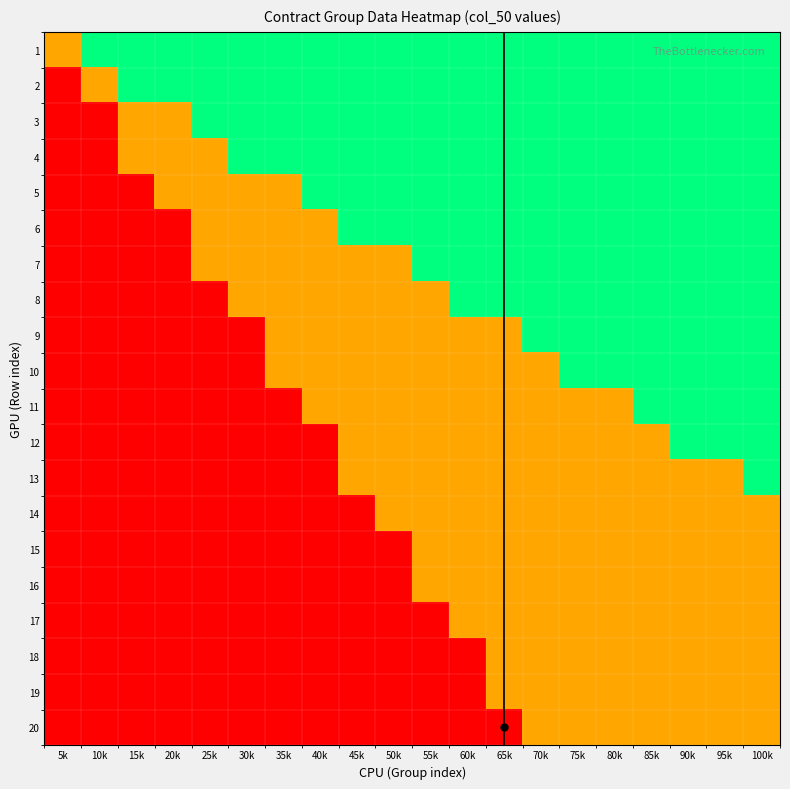

Reading right to left, what are all the values shown in this chart?

1: 100k=2	95k=2	90k=2	85k=2	80k=2	75k=2	70k=2	65k=2	60k=2	55k=2	50k=2	45k=2	40k=2	35k=2	30k=2	25k=2	20k=2	15k=2	10k=2	5k=1
2: 100k=2	95k=2	90k=2	85k=2	80k=2	75k=2	70k=2	65k=2	60k=2	55k=2	50k=2	45k=2	40k=2	35k=2	30k=2	25k=2	20k=2	15k=2	10k=1	5k=0
3: 100k=2	95k=2	90k=2	85k=2	80k=2	75k=2	70k=2	65k=2	60k=2	55k=2	50k=2	45k=2	40k=2	35k=2	30k=2	25k=2	20k=1	15k=1	10k=0	5k=0
4: 100k=2	95k=2	90k=2	85k=2	80k=2	75k=2	70k=2	65k=2	60k=2	55k=2	50k=2	45k=2	40k=2	35k=2	30k=2	25k=1	20k=1	15k=1	10k=0	5k=0
5: 100k=2	95k=2	90k=2	85k=2	80k=2	75k=2	70k=2	65k=2	60k=2	55k=2	50k=2	45k=2	40k=2	35k=1	30k=1	25k=1	20k=1	15k=0	10k=0	5k=0
6: 100k=2	95k=2	90k=2	85k=2	80k=2	75k=2	70k=2	65k=2	60k=2	55k=2	50k=2	45k=2	40k=1	35k=1	30k=1	25k=1	20k=0	15k=0	10k=0	5k=0
7: 100k=2	95k=2	90k=2	85k=2	80k=2	75k=2	70k=2	65k=2	60k=2	55k=2	50k=1	45k=1	40k=1	35k=1	30k=1	25k=1	20k=0	15k=0	10k=0	5k=0
8: 100k=2	95k=2	90k=2	85k=2	80k=2	75k=2	70k=2	65k=2	60k=2	55k=1	50k=1	45k=1	40k=1	35k=1	30k=1	25k=0	20k=0	15k=0	10k=0	5k=0
9: 100k=2	95k=2	90k=2	85k=2	80k=2	75k=2	70k=2	65k=1	60k=1	55k=1	50k=1	45k=1	40k=1	35k=1	30k=0	25k=0	20k=0	15k=0	10k=0	5k=0
10: 100k=2	95k=2	90k=2	85k=2	80k=2	75k=2	70k=1	65k=1	60k=1	55k=1	50k=1	45k=1	40k=1	35k=1	30k=0	25k=0	20k=0	15k=0	10k=0	5k=0
11: 100k=2	95k=2	90k=2	85k=2	80k=1	75k=1	70k=1	65k=1	60k=1	55k=1	50k=1	45k=1	40k=1	35k=0	30k=0	25k=0	20k=0	15k=0	10k=0	5k=0
12: 100k=2	95k=2	90k=2	85k=1	80k=1	75k=1	70k=1	65k=1	60k=1	55k=1	50k=1	45k=1	40k=0	35k=0	30k=0	25k=0	20k=0	15k=0	10k=0	5k=0
13: 100k=2	95k=1	90k=1	85k=1	80k=1	75k=1	70k=1	65k=1	60k=1	55k=1	50k=1	45k=1	40k=0	35k=0	30k=0	25k=0	20k=0	15k=0	10k=0	5k=0
14: 100k=1	95k=1	90k=1	85k=1	80k=1	75k=1	70k=1	65k=1	60k=1	55k=1	50k=1	45k=0	40k=0	35k=0	30k=0	25k=0	20k=0	15k=0	10k=0	5k=0
15: 100k=1	95k=1	90k=1	85k=1	80k=1	75k=1	70k=1	65k=1	60k=1	55k=1	50k=0	45k=0	40k=0	35k=0	30k=0	25k=0	20k=0	15k=0	10k=0	5k=0
16: 100k=1	95k=1	90k=1	85k=1	80k=1	75k=1	70k=1	65k=1	60k=1	55k=1	50k=0	45k=0	40k=0	35k=0	30k=0	25k=0	20k=0	15k=0	10k=0	5k=0
17: 100k=1	95k=1	90k=1	85k=1	80k=1	75k=1	70k=1	65k=1	60k=1	55k=0	50k=0	45k=0	40k=0	35k=0	30k=0	25k=0	20k=0	15k=0	10k=0	5k=0
18: 100k=1	95k=1	90k=1	85k=1	80k=1	75k=1	70k=1	65k=1	60k=0	55k=0	50k=0	45k=0	40k=0	35k=0	30k=0	25k=0	20k=0	15k=0	10k=0	5k=0
19: 100k=1	95k=1	90k=1	85k=1	80k=1	75k=1	70k=1	65k=1	60k=0	55k=0	50k=0	45k=0	40k=0	35k=0	30k=0	25k=0	20k=0	15k=0	10k=0	5k=0
20: 100k=1	95k=1	90k=1	85k=1	80k=1	75k=1	70k=1	65k=0	60k=0	55k=0	50k=0	45k=0	40k=0	35k=0	30k=0	25k=0	20k=0	15k=0	10k=0	5k=0